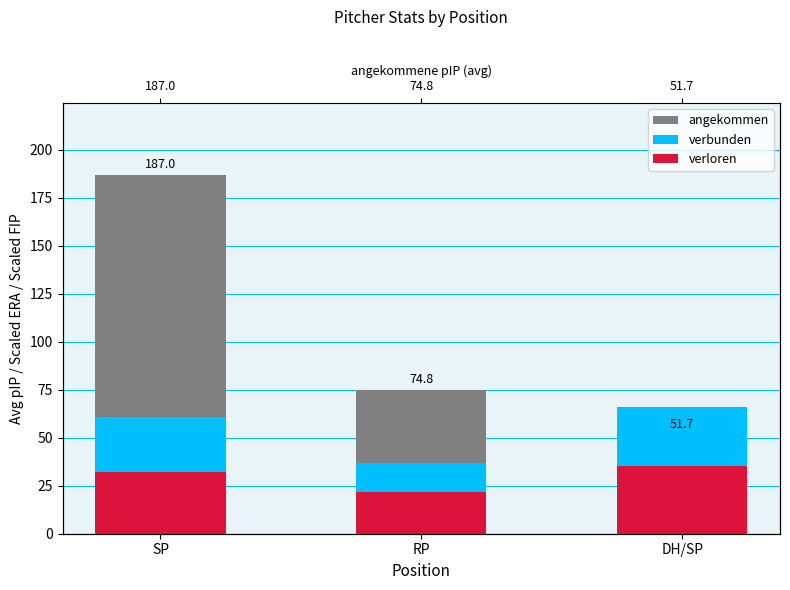

What is the value of the angekommen bar at the 3rd from the left?

51.7